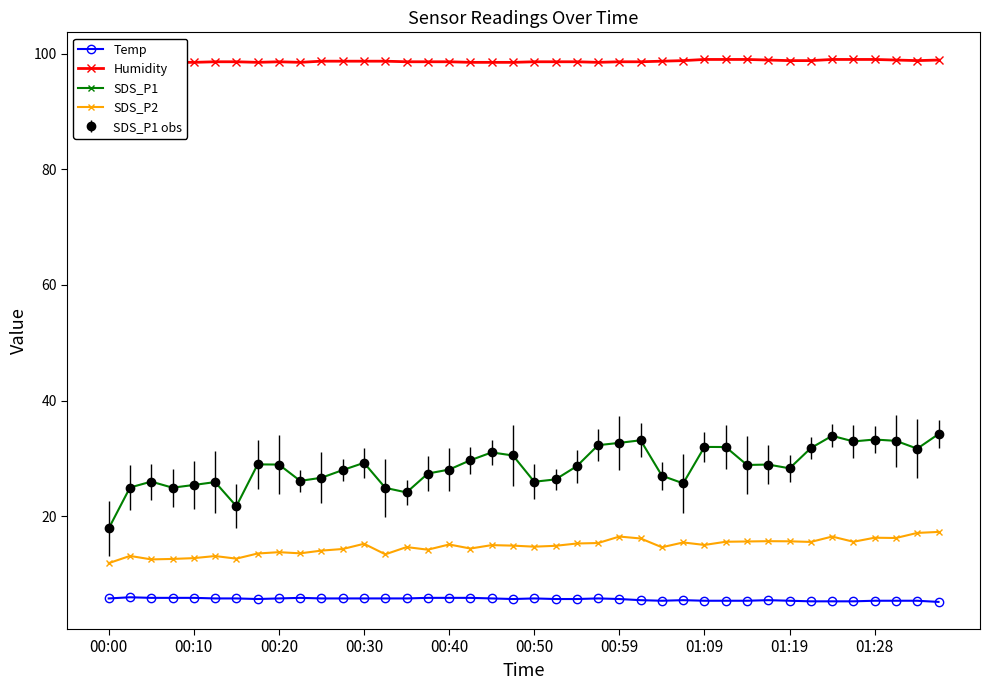

List the series in order of their peak value, highest first.

Humidity, SDS_P1, SDS_P2, Temp